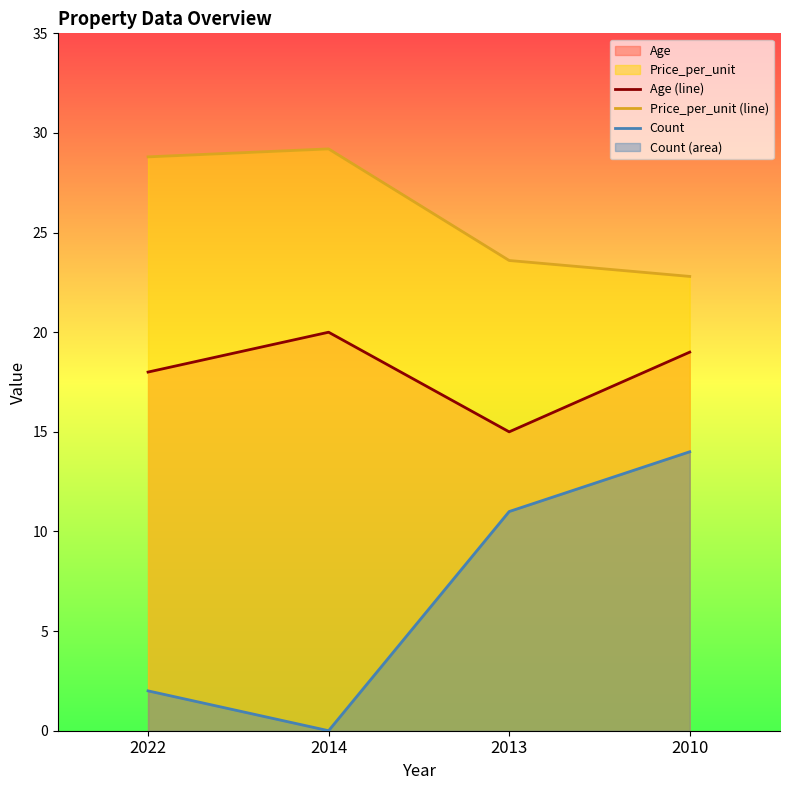

How many positive values does the Count series have?

3